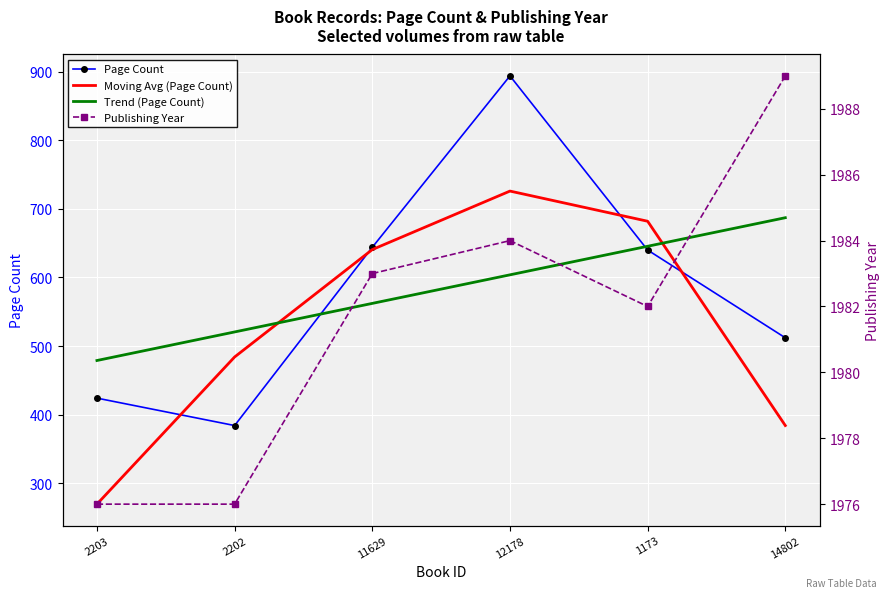

Reading left to right, list all the values displayed in this chart.

Page Count: 424.0	384.0	644.0	894.0	640.0	512.0
Moving Avg (Page Count): 269.3	484.0	640.7	726.0	682.0	384.0
Trend (Page Count): 478.9	520.5	562.2	603.8	645.5	687.1
Publishing Year: 1976.0	1976.0	1983.0	1984.0	1982.0	1989.0